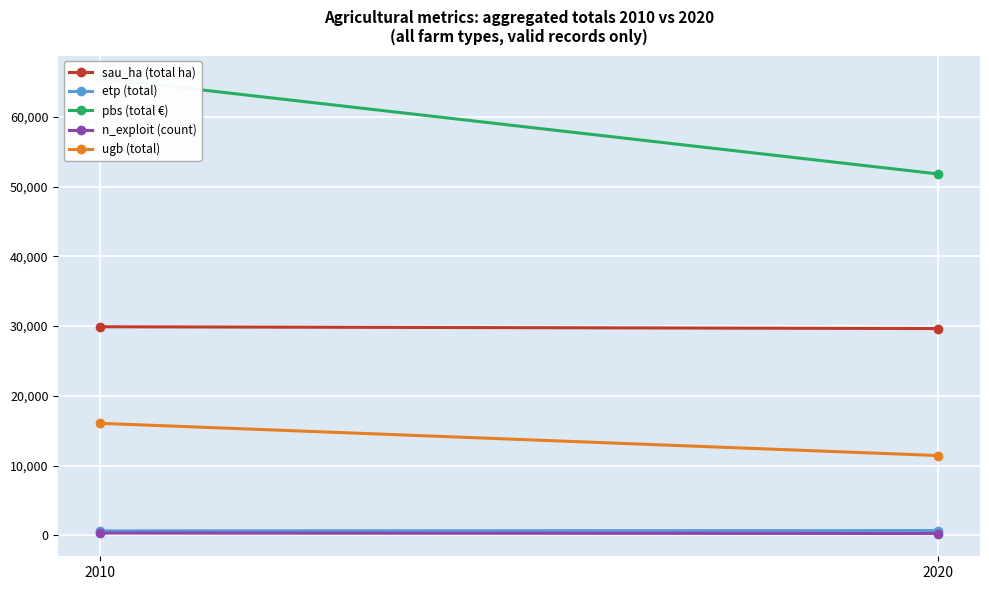

Reading right to left, list all the values displayed in this chart.

sau_ha (total ha): 29650.2	29907.2
etp (total): 690.4	641.0
pbs (total €): 51820.5	65532.7
n_exploit (count): 261.0	331.0
ugb (total): 11440.2	16062.5